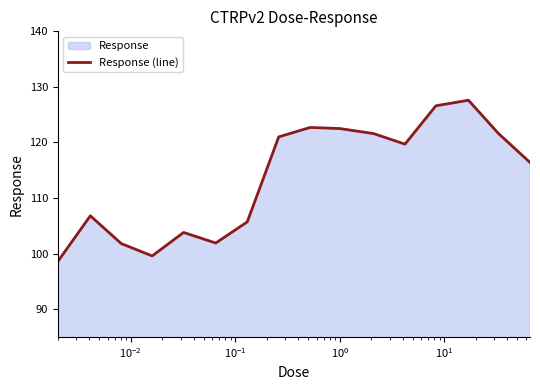

Count the number of categories in the chart.

16